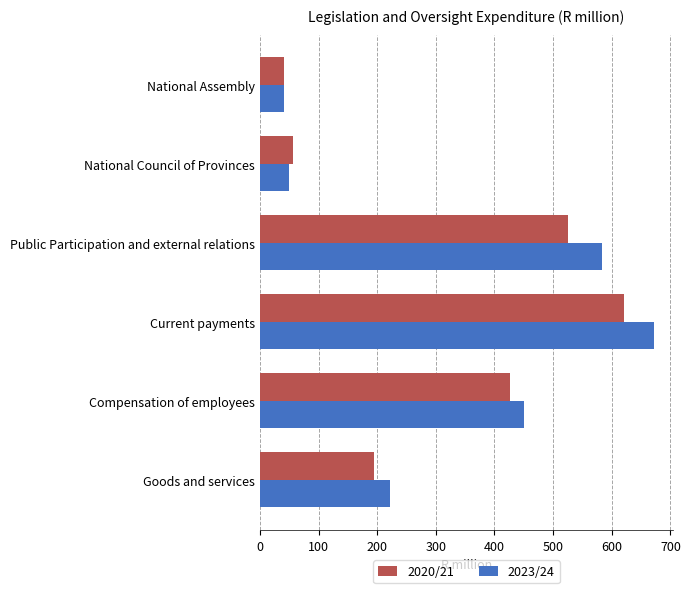

Which series has the largest total across all categories?

2023/24